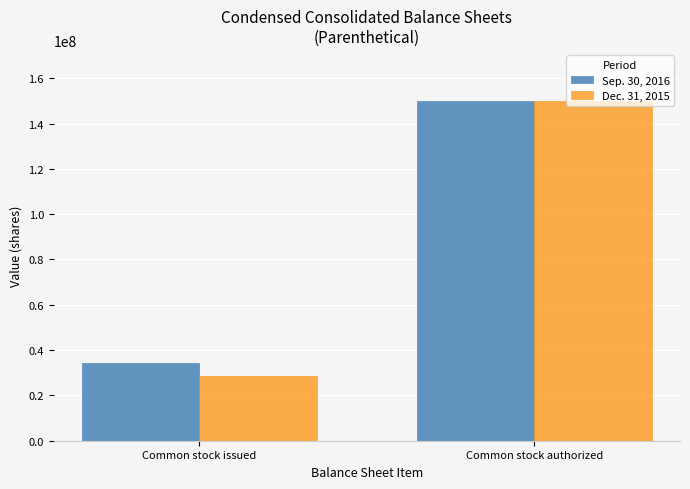

What is the label of the 2nd bar from the left?

Common stock authorized